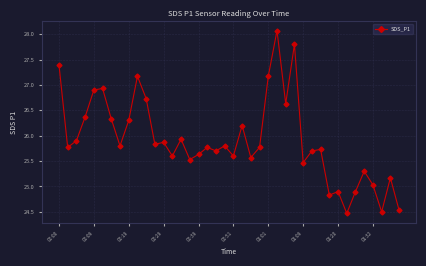

What is the value of the 31st point from the left?

25.7